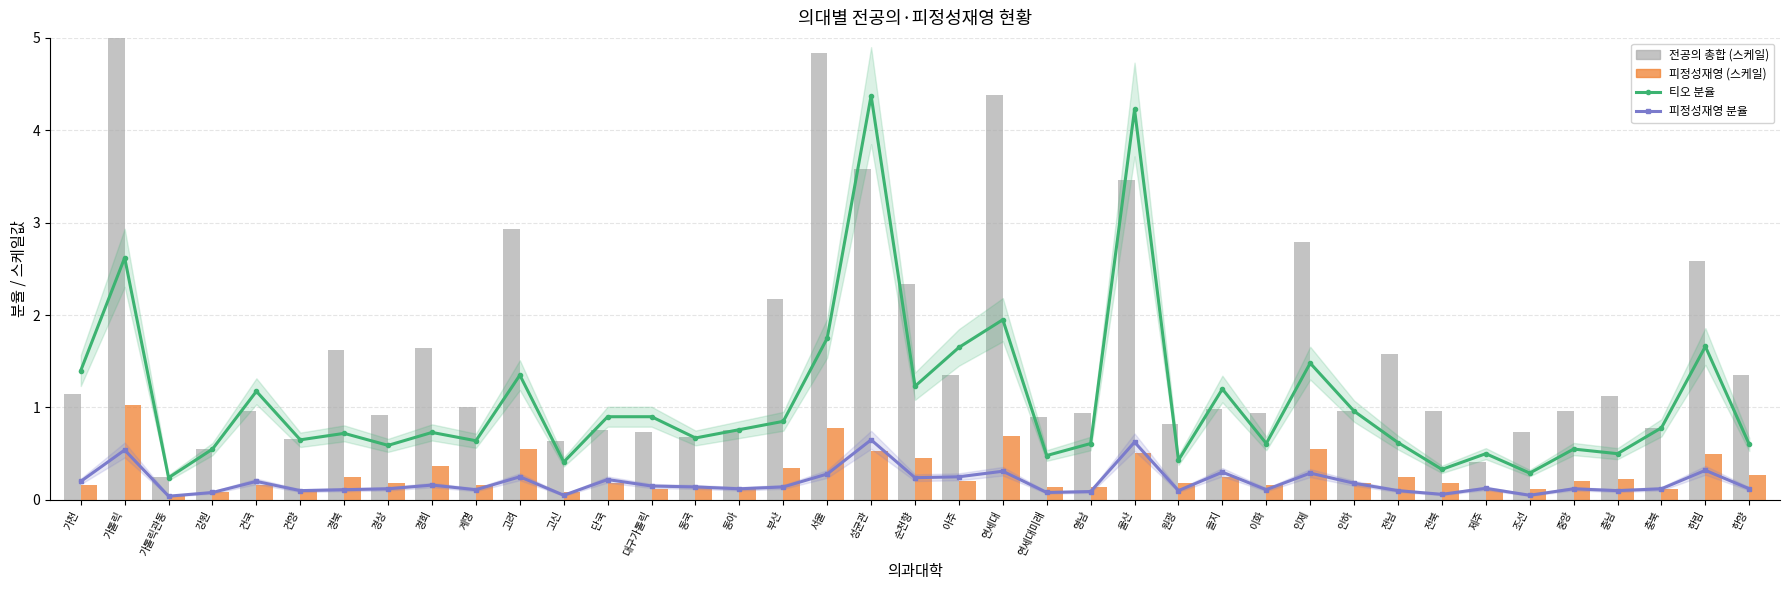

How many groups of bars are there?

39